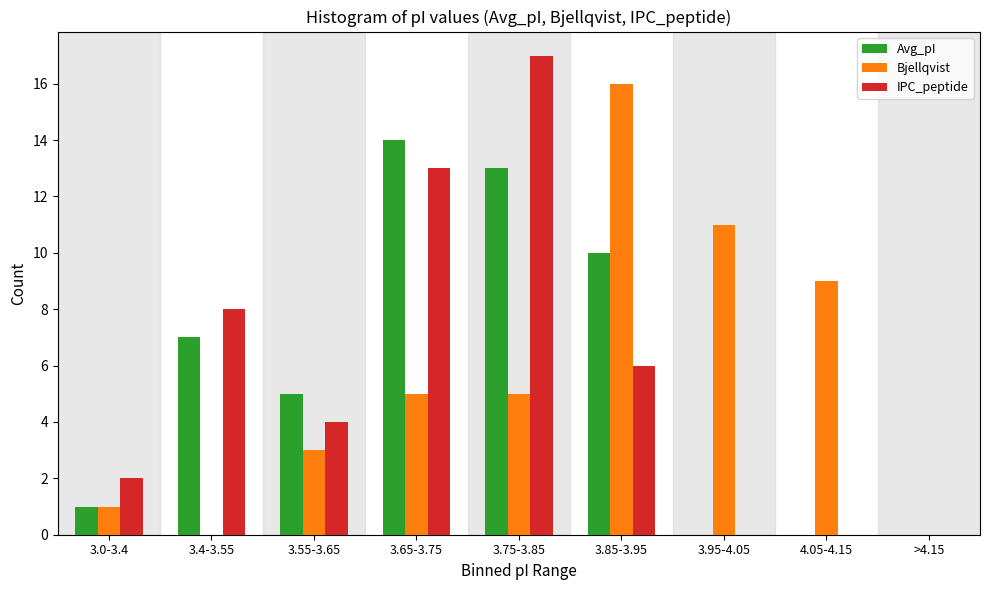

Reading left to right, extract all data points from this chart.

Avg_pI: 3.0-3.4=1	3.4-3.55=7	3.55-3.65=5	3.65-3.75=14	3.75-3.85=13	3.85-3.95=10	3.95-4.05=0	4.05-4.15=0	>4.15=0
Bjellqvist: 3.0-3.4=1	3.4-3.55=0	3.55-3.65=3	3.65-3.75=5	3.75-3.85=5	3.85-3.95=16	3.95-4.05=11	4.05-4.15=9	>4.15=0
IPC_peptide: 3.0-3.4=2	3.4-3.55=8	3.55-3.65=4	3.65-3.75=13	3.75-3.85=17	3.85-3.95=6	3.95-4.05=0	4.05-4.15=0	>4.15=0